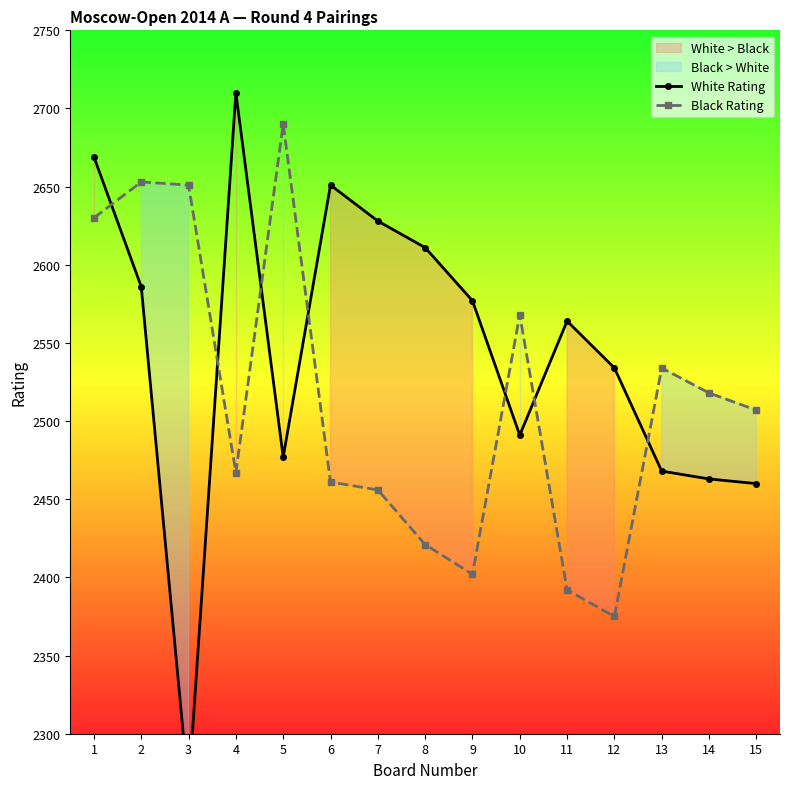

How many interior local valleys does the Black Rating series have?

3